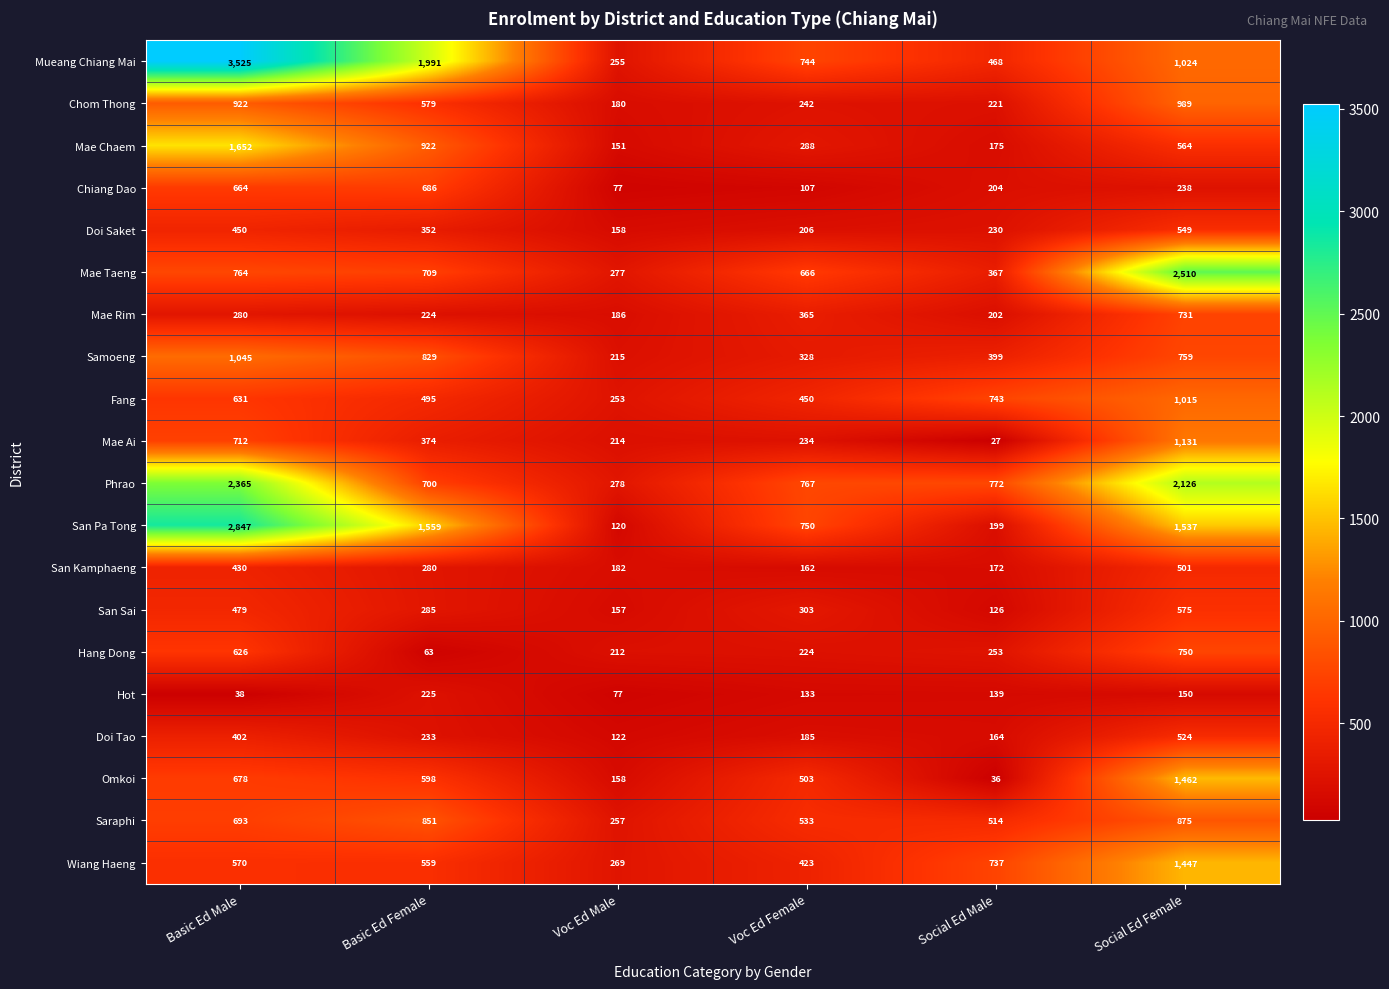

What is the average value of the Samoeng series?

596